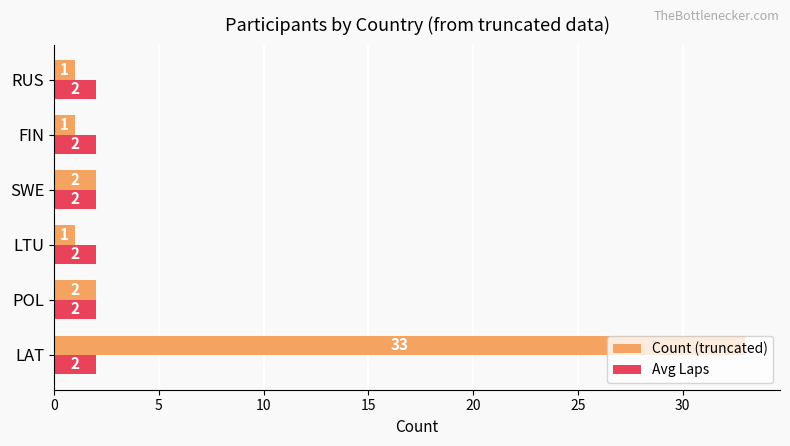

Is it true that Avg Laps equals 2 at LAT?

True